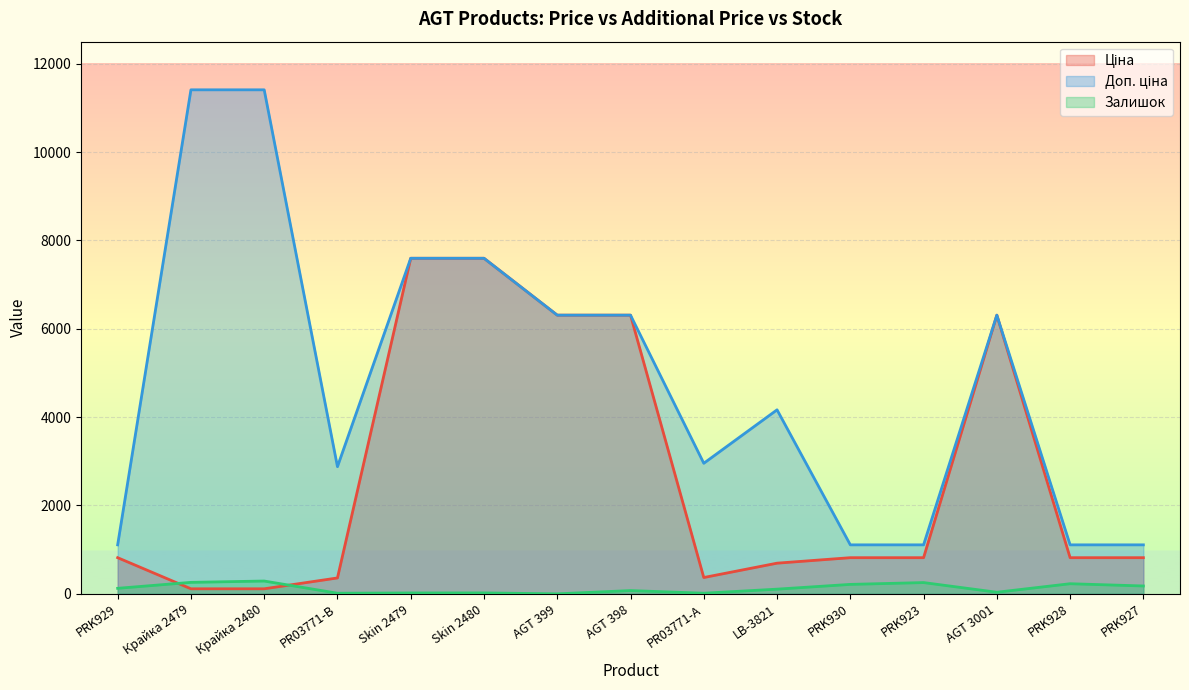

Rank the series at PRK930 from lowest to highest value.

Залишок, Ціна, Доп. ціна